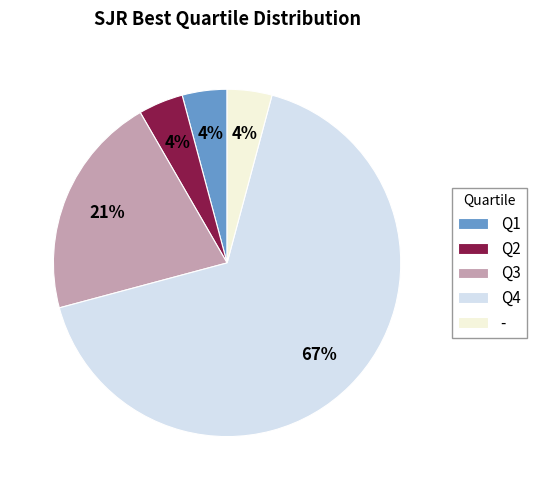

Which has a higher value, Q2 or Q3?

Q3